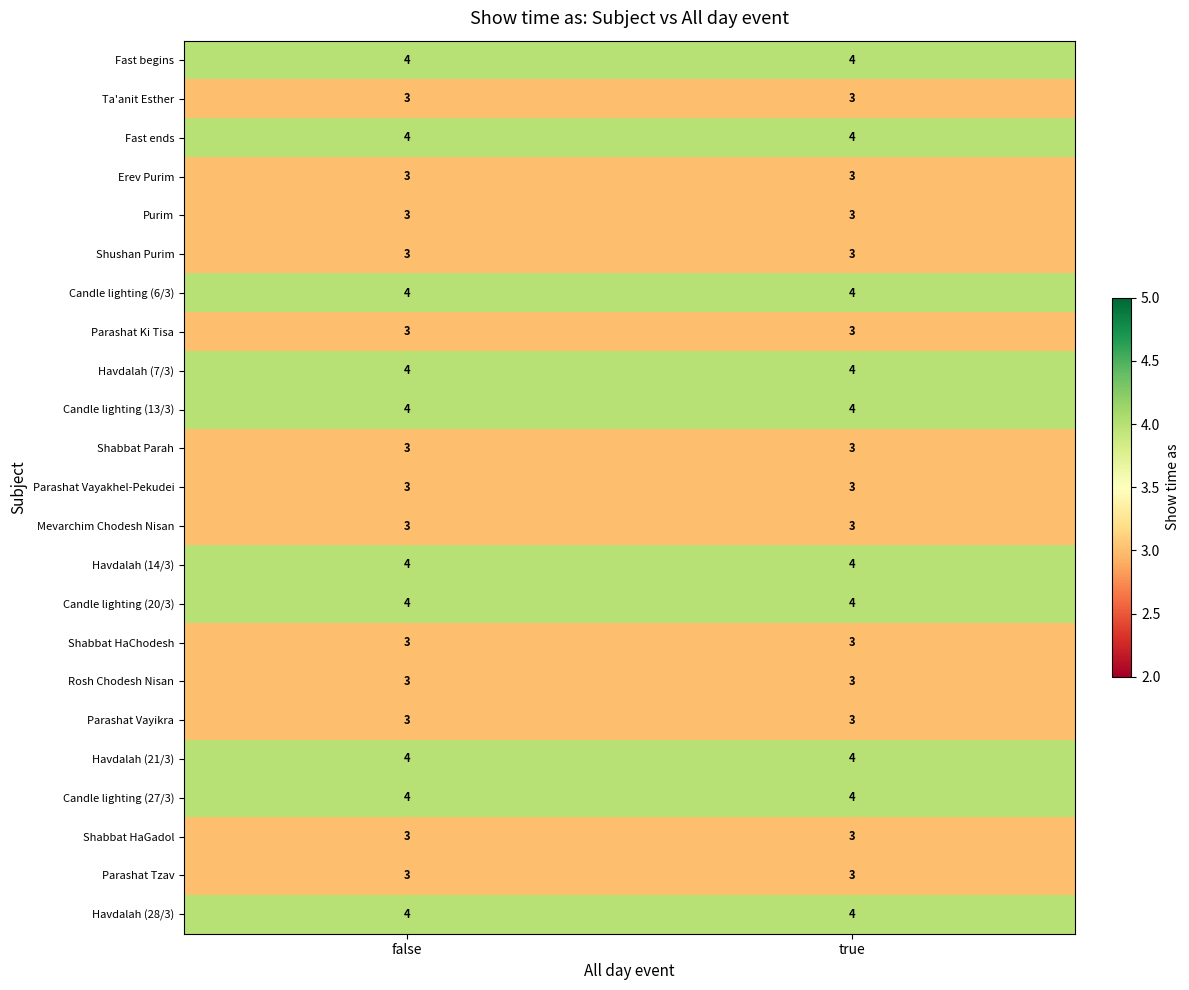

What is the maximum value shown in the chart?

4